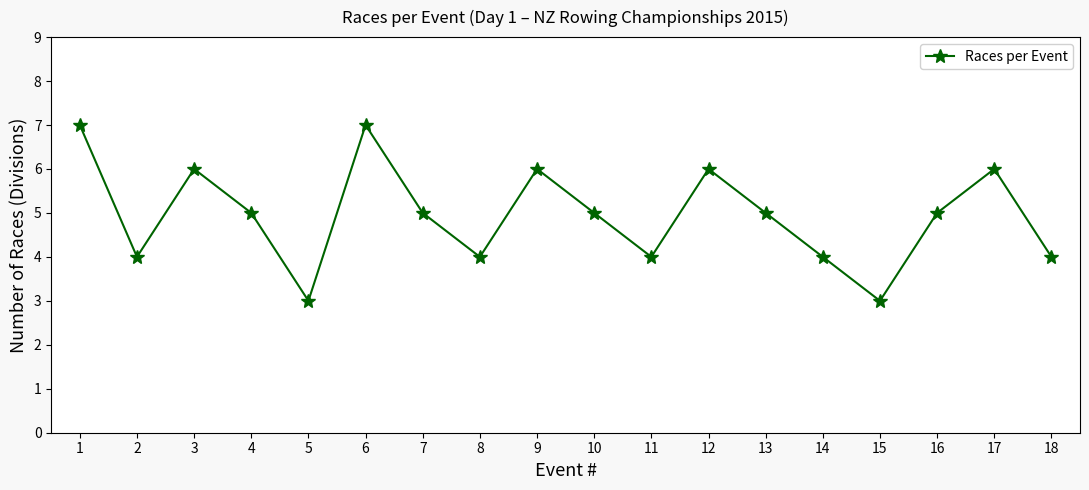

What is the minimum value shown in the chart?

3